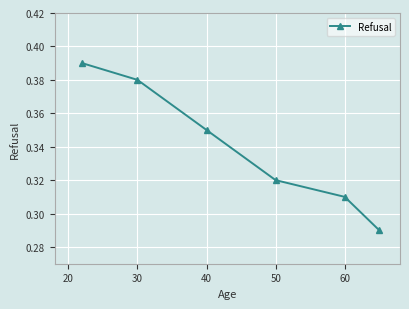

Count the values in the range 0 to 1.

6